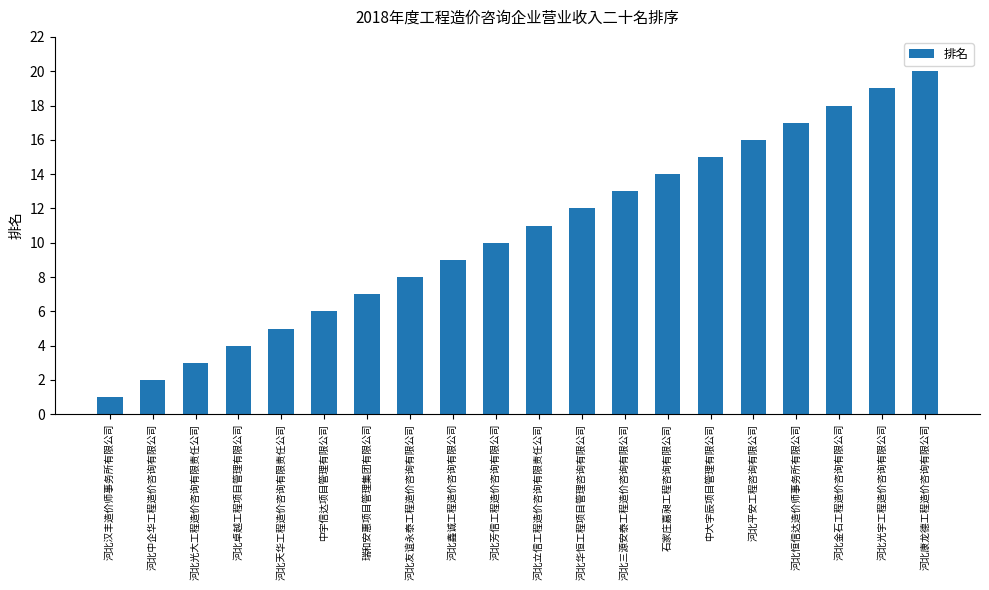

Which category has the highest value across all series?

河北康龙德工程造价咨询有限公司